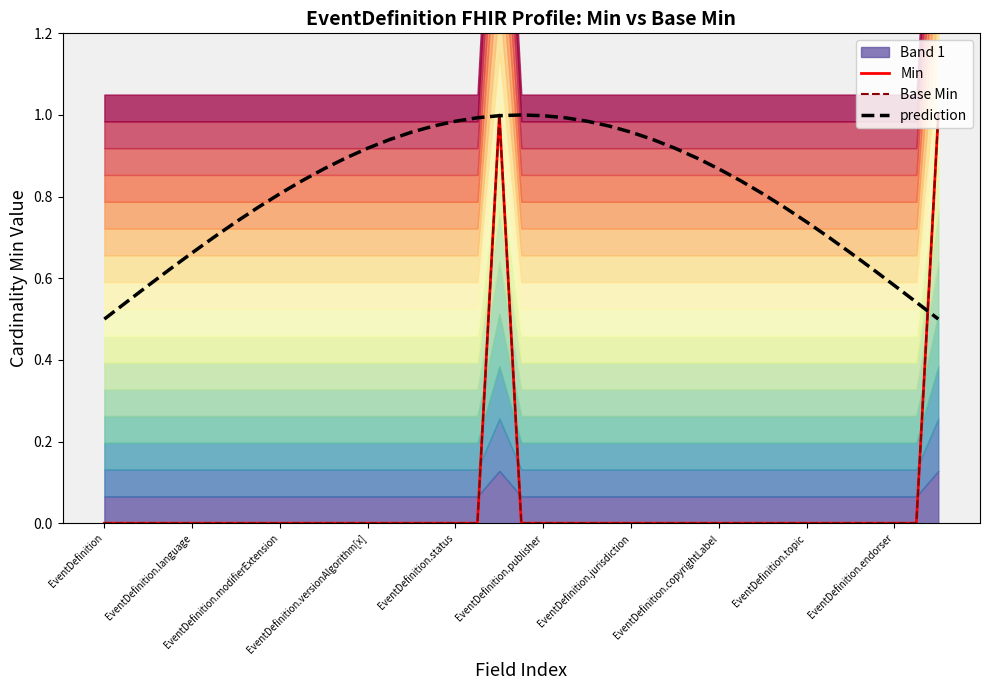

How many lines are shown in the chart?

3